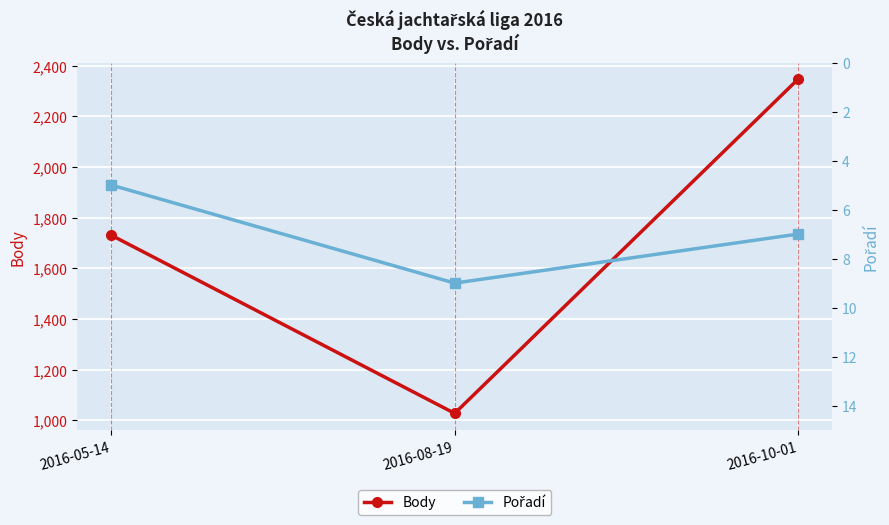

True or false: Body has a value of 3577 at 2016-10-01.

False